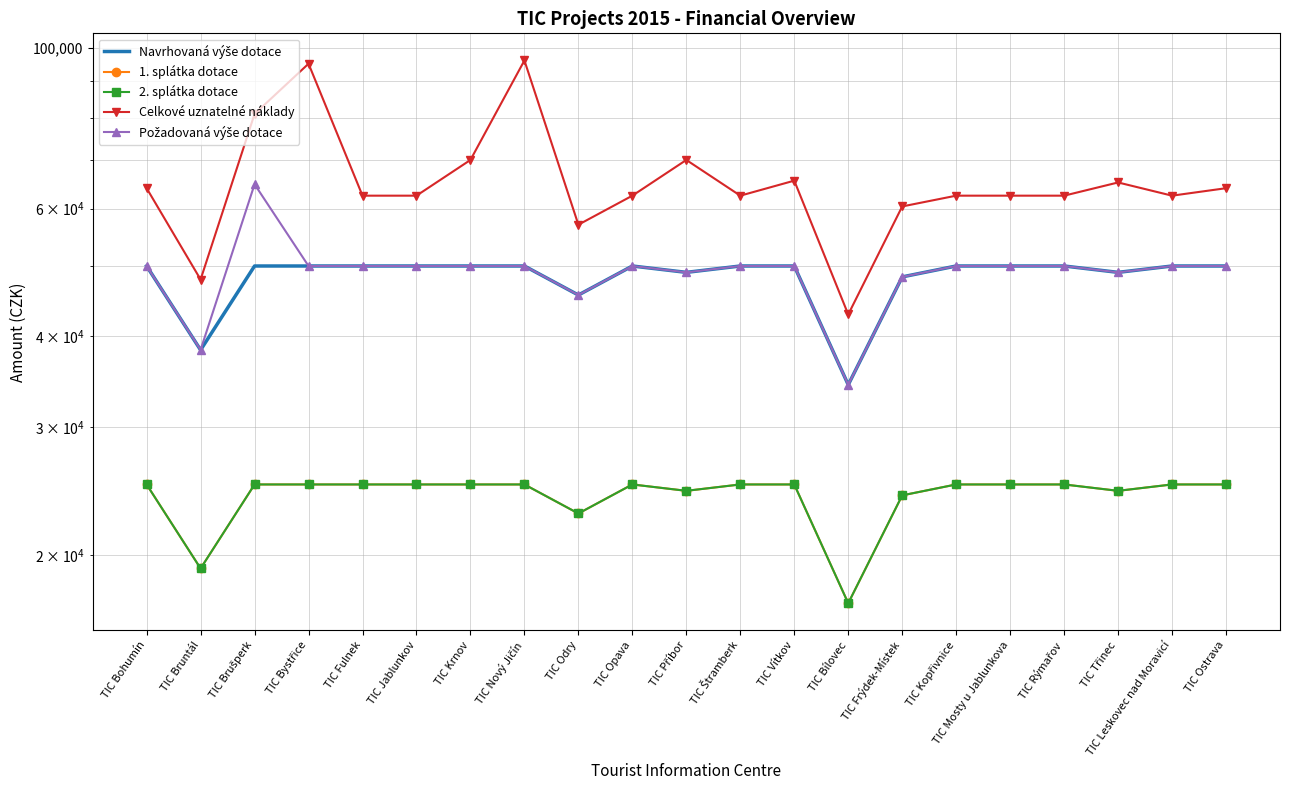

True or false: 1. splátka dotace and 2. splátka dotace cross at least once.

False